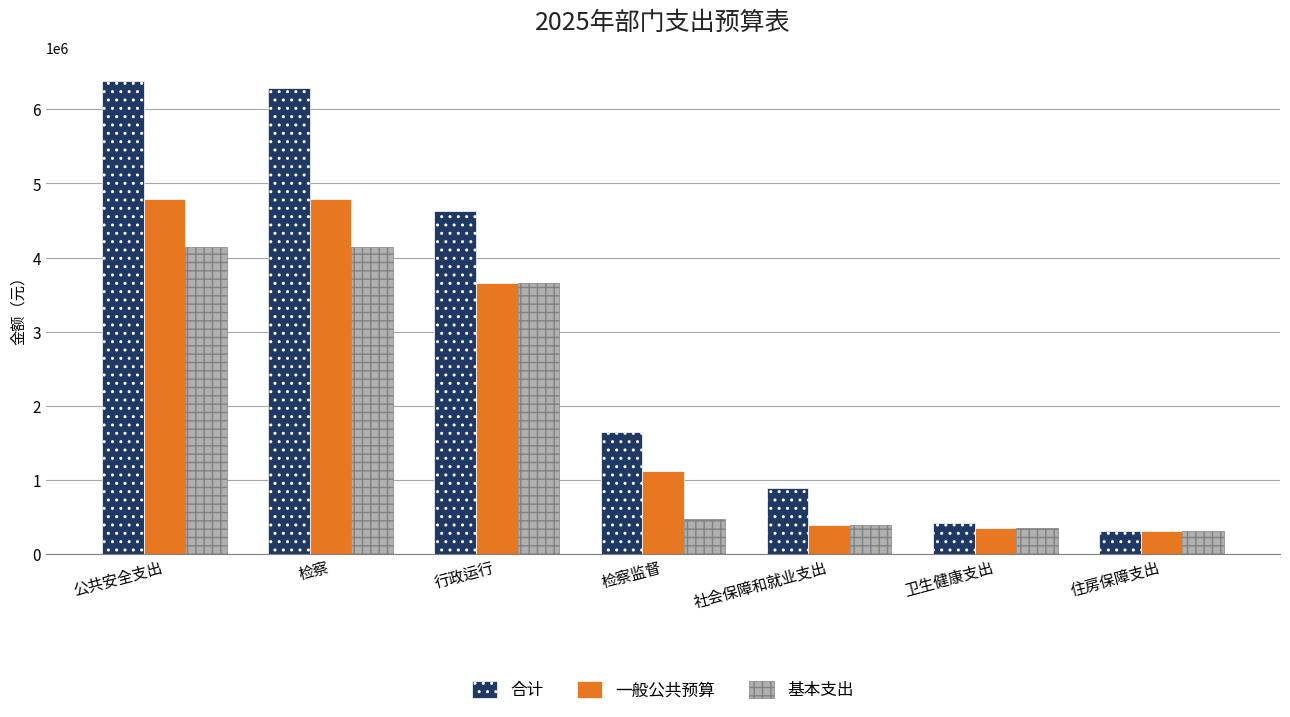

What is the sum of the 一般公共预算 values at 住房保障支出 and 检察?

5109696.5